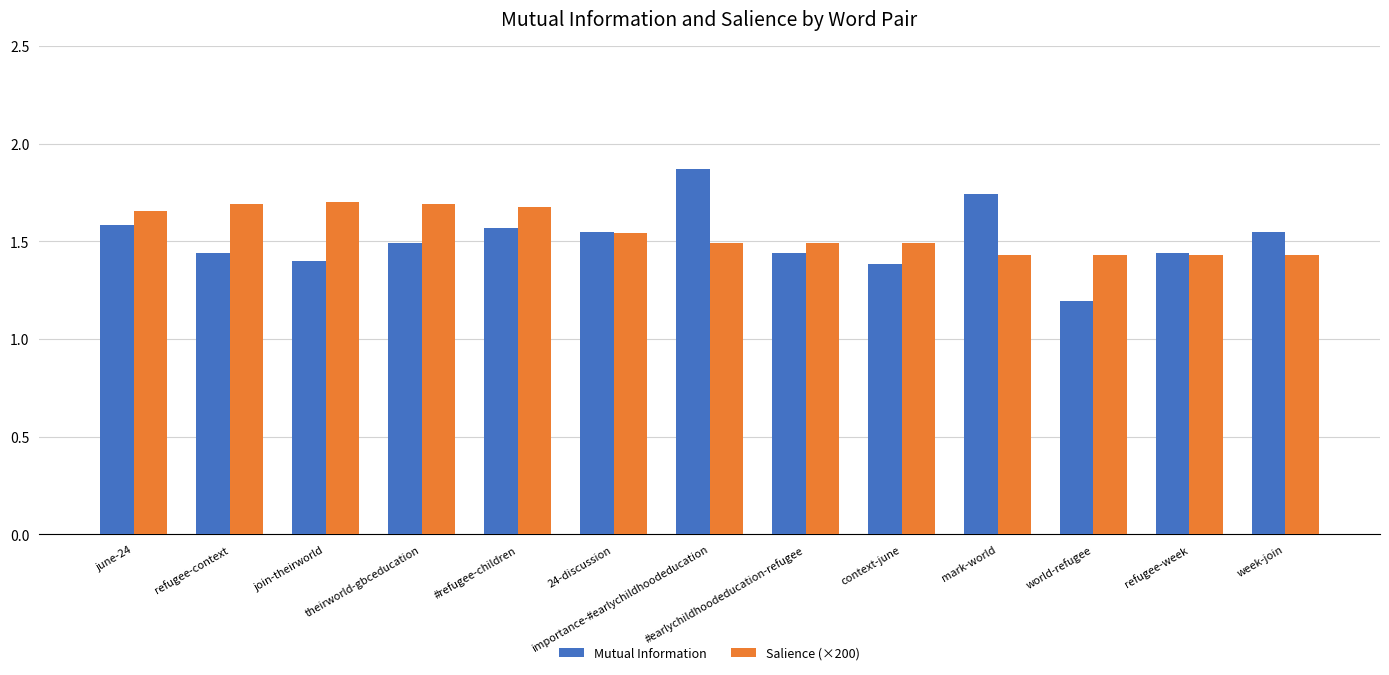

What is the label of the 5th bar from the right?

context-june